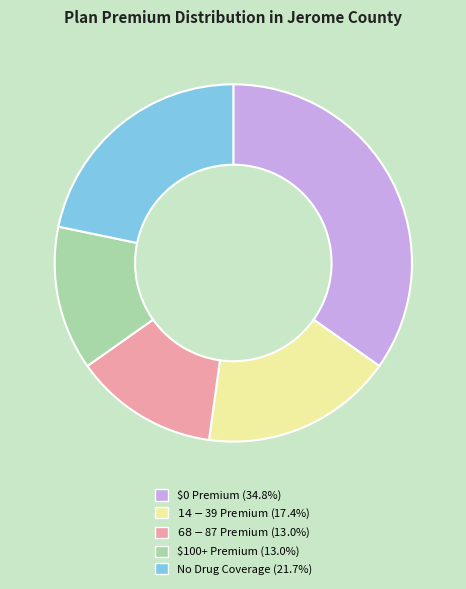

Is there any slice that represents more than half of the pie?

No